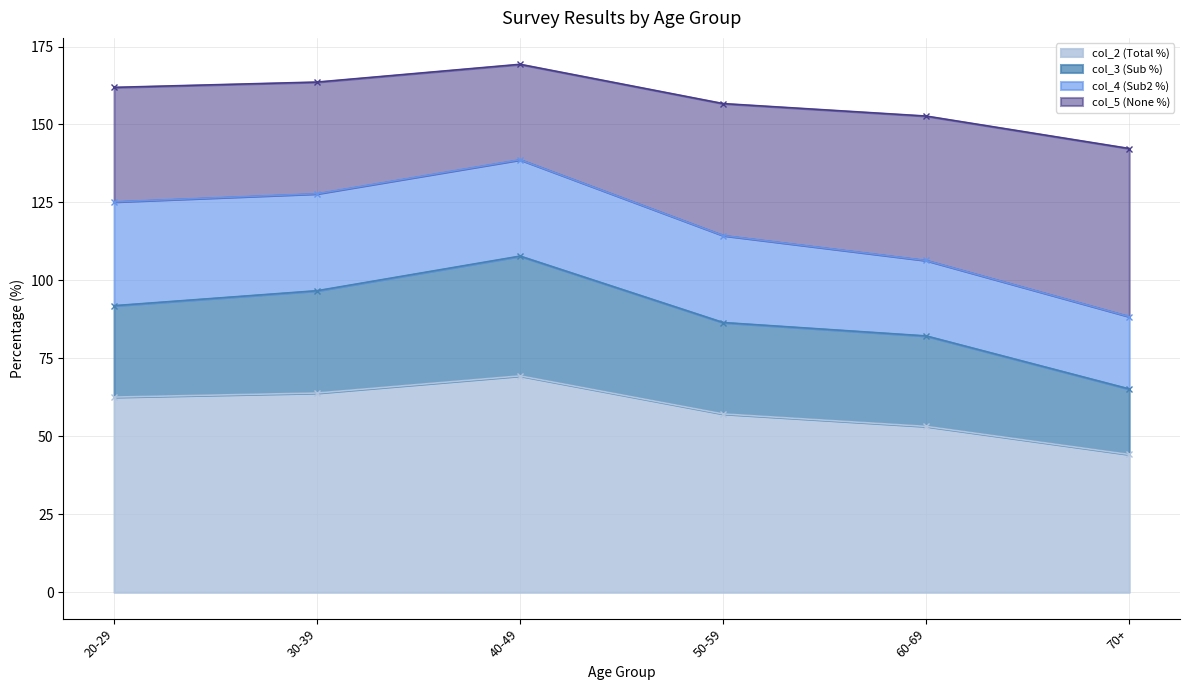

At how many categories does at least one series exceed 48?

6